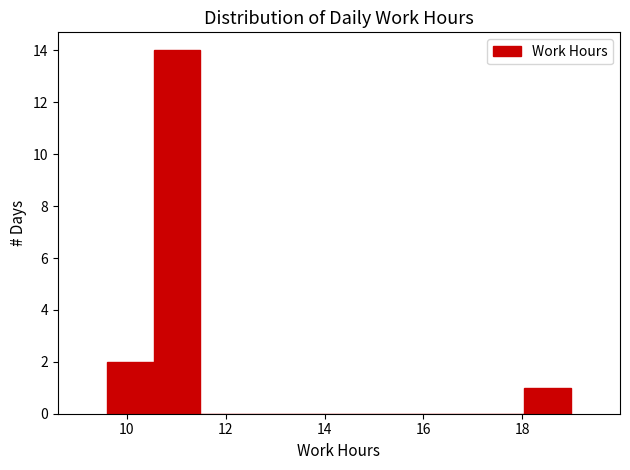

How tall is the bar that spans 9.6 to 10.6 on the x-axis? Neither the bar edges nor the heights are printed on the chart, so give them approximately, as read against the axes.

2